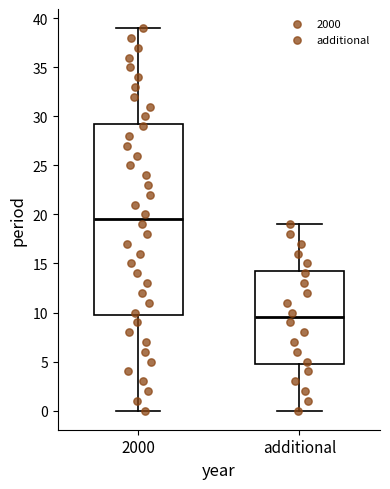

Which box has the highest median line?

2000